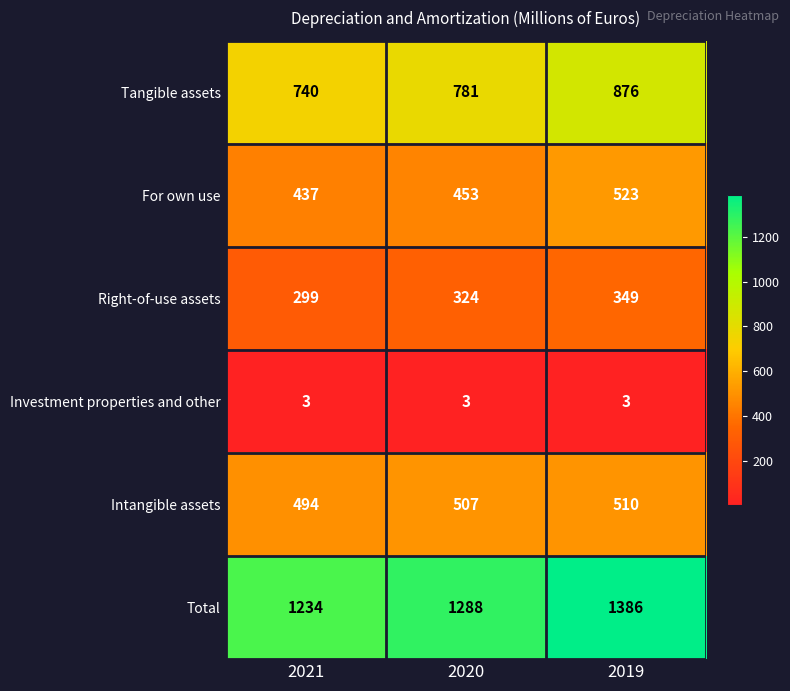

Reading left to right, list all the values displayed in this chart.

Tangible assets: 740	781	876
For own use: 437	453	523
Right-of-use assets: 299	324	349
Investment properties and other: 3	3	3
Intangible assets: 494	507	510
Total: 1234	1288	1386